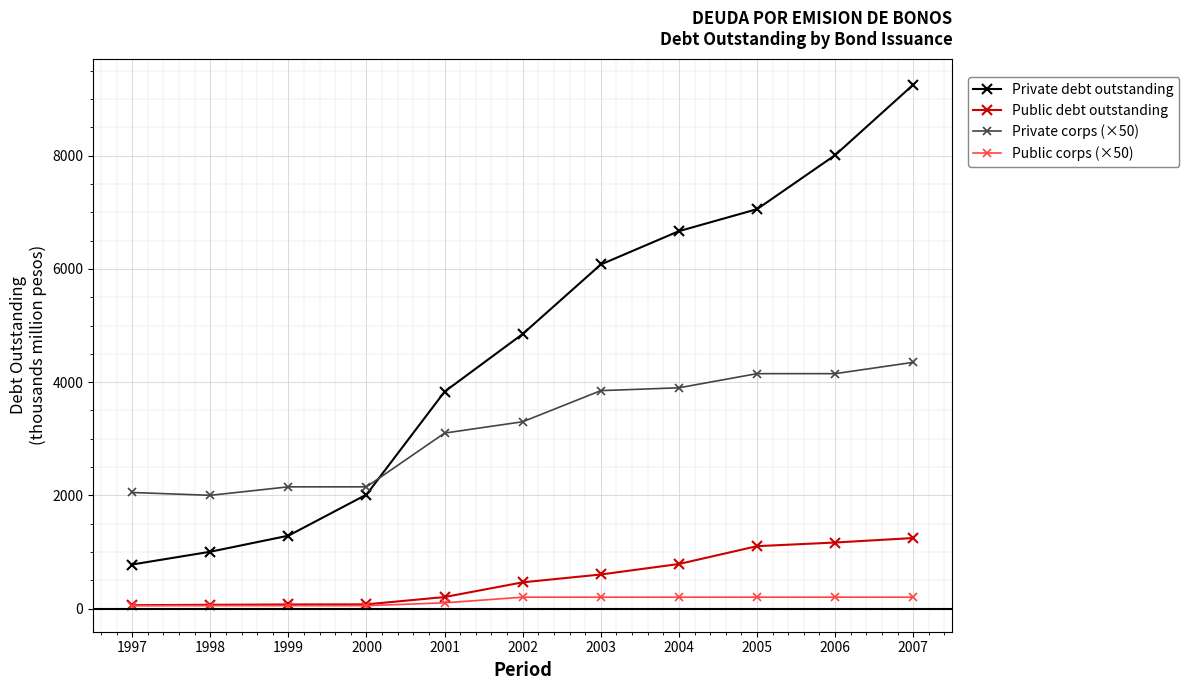

Count the Public corps (×50) values in the range 50 to 200.

11